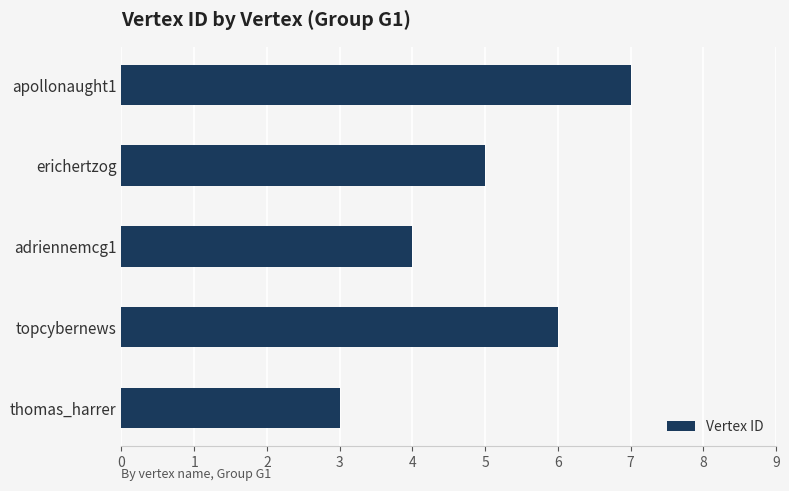

How many categories are shown in the chart?

5